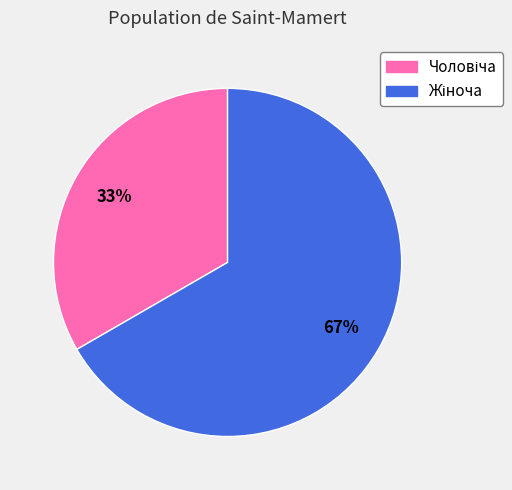

To the nearest percent, what is the average slice percentage?

50%